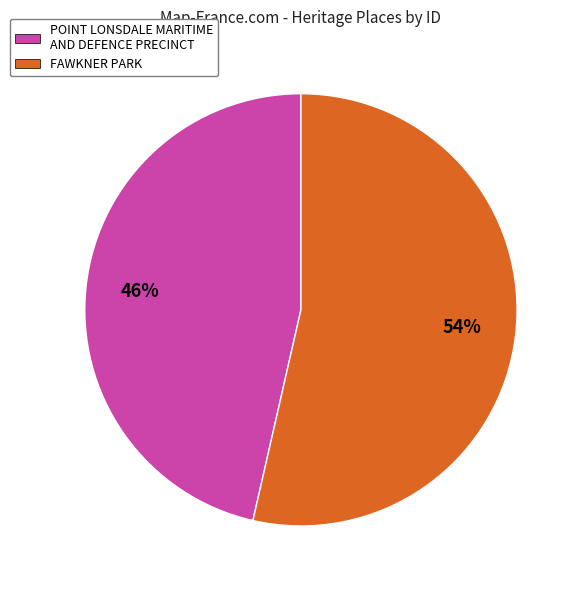

How many segments does this pie chart have?

2